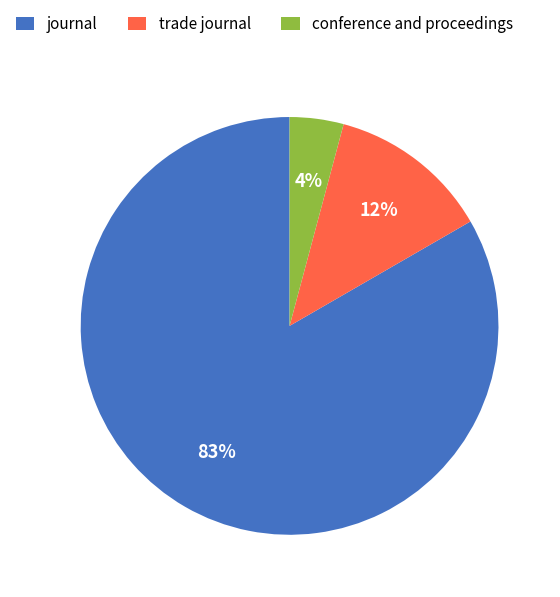

Which category has the biggest portion of the pie?

journal